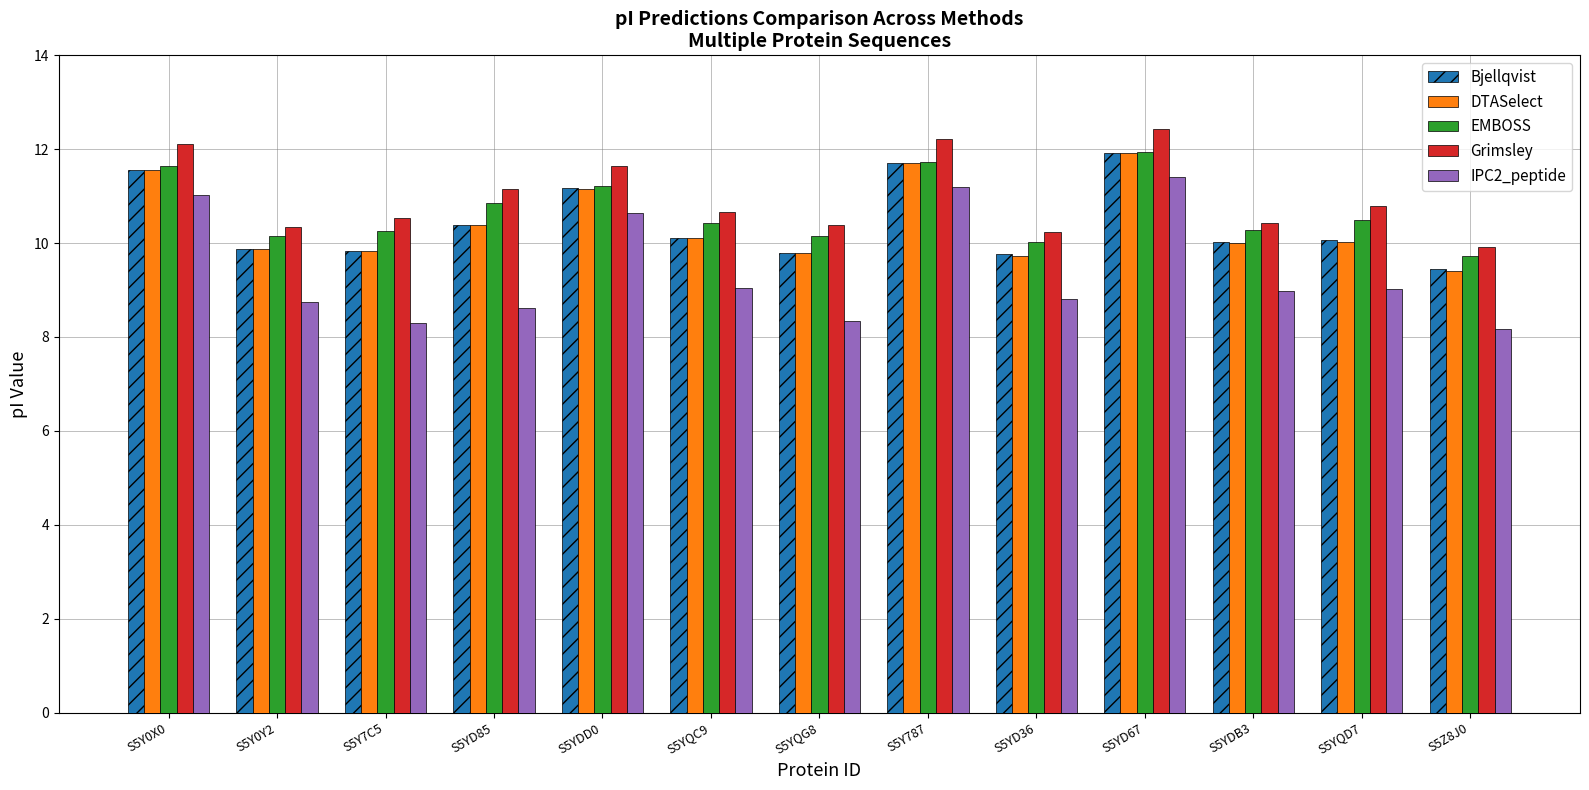

Which label corresponds to the largest value in the chart?

S5YD67